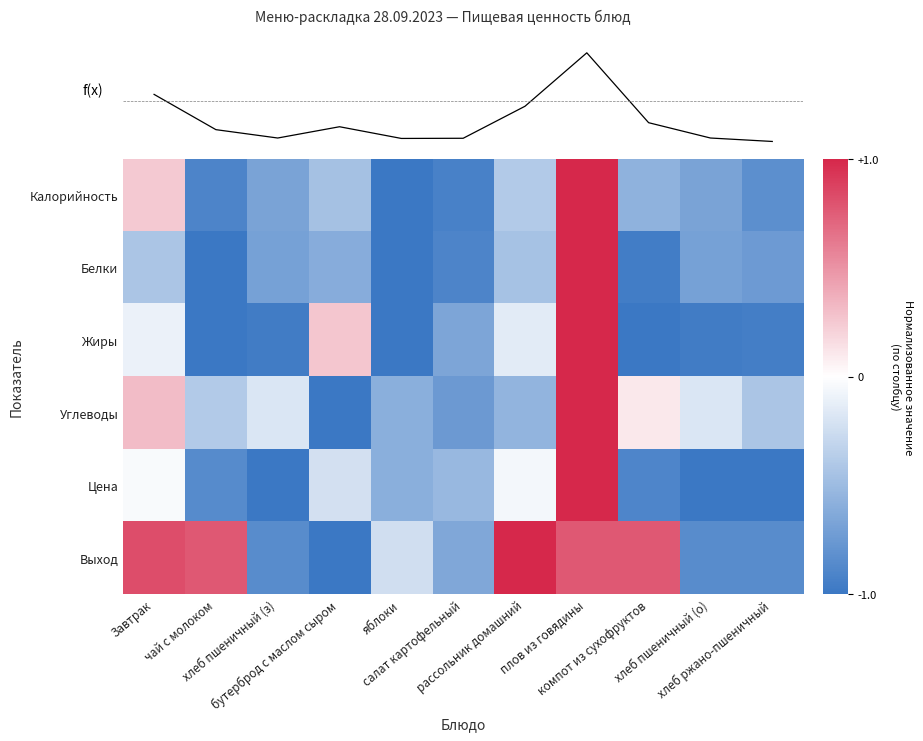

Is the value of Белки at салат картофельный greater than the value of Калорийность at хлеб пшеничный (з)?

No